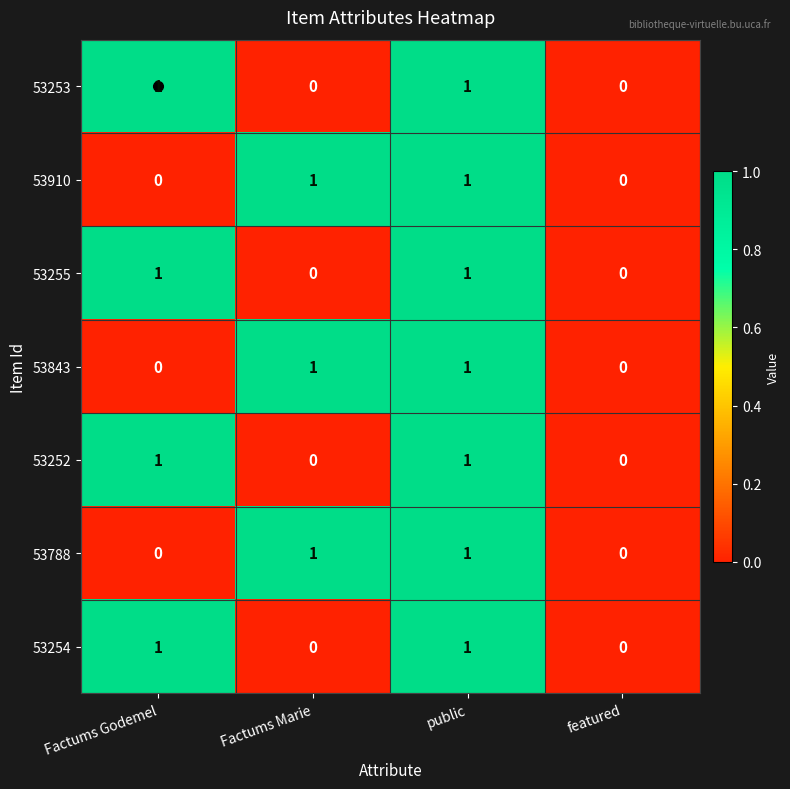

The 53254 series shows 2 at public. True or false?

False